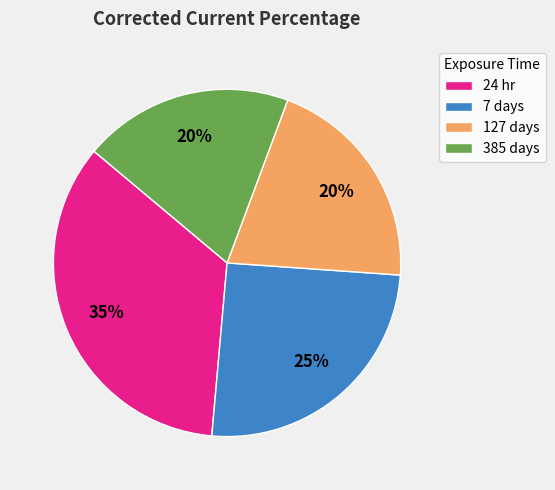

To the nearest percent, what is the average slice percentage?

25%